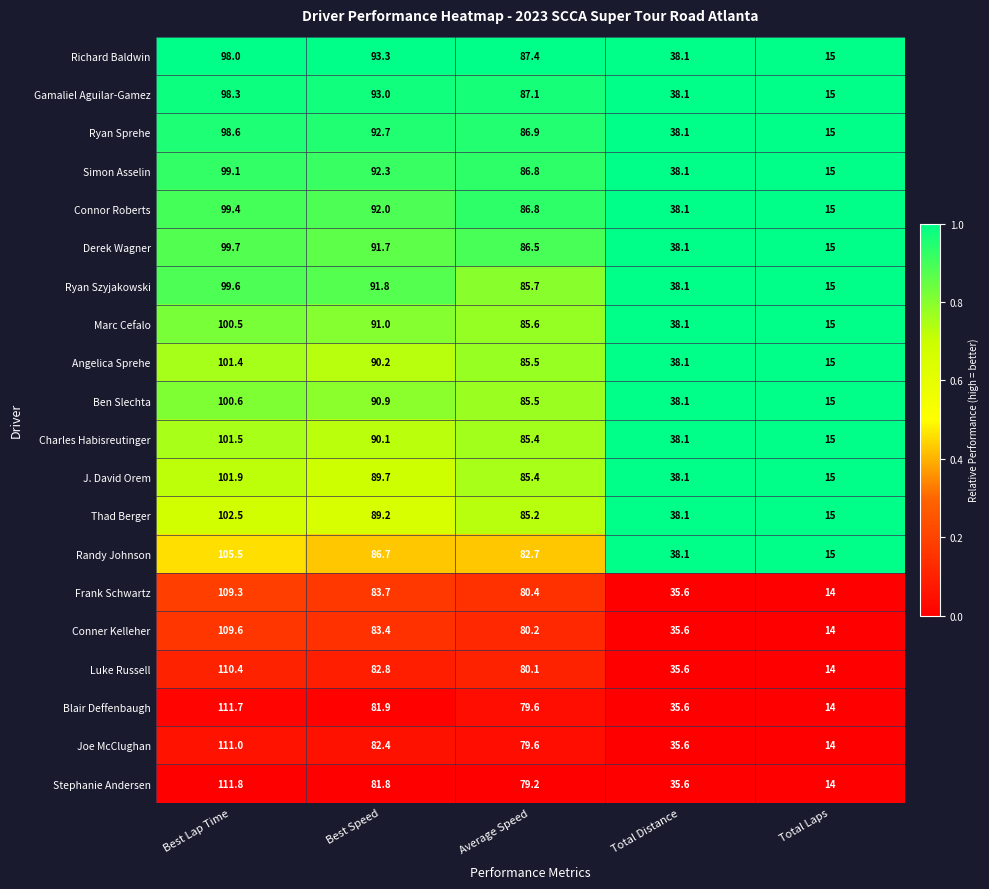

At which category does the chart reach its peak across all series?

Best Lap Time